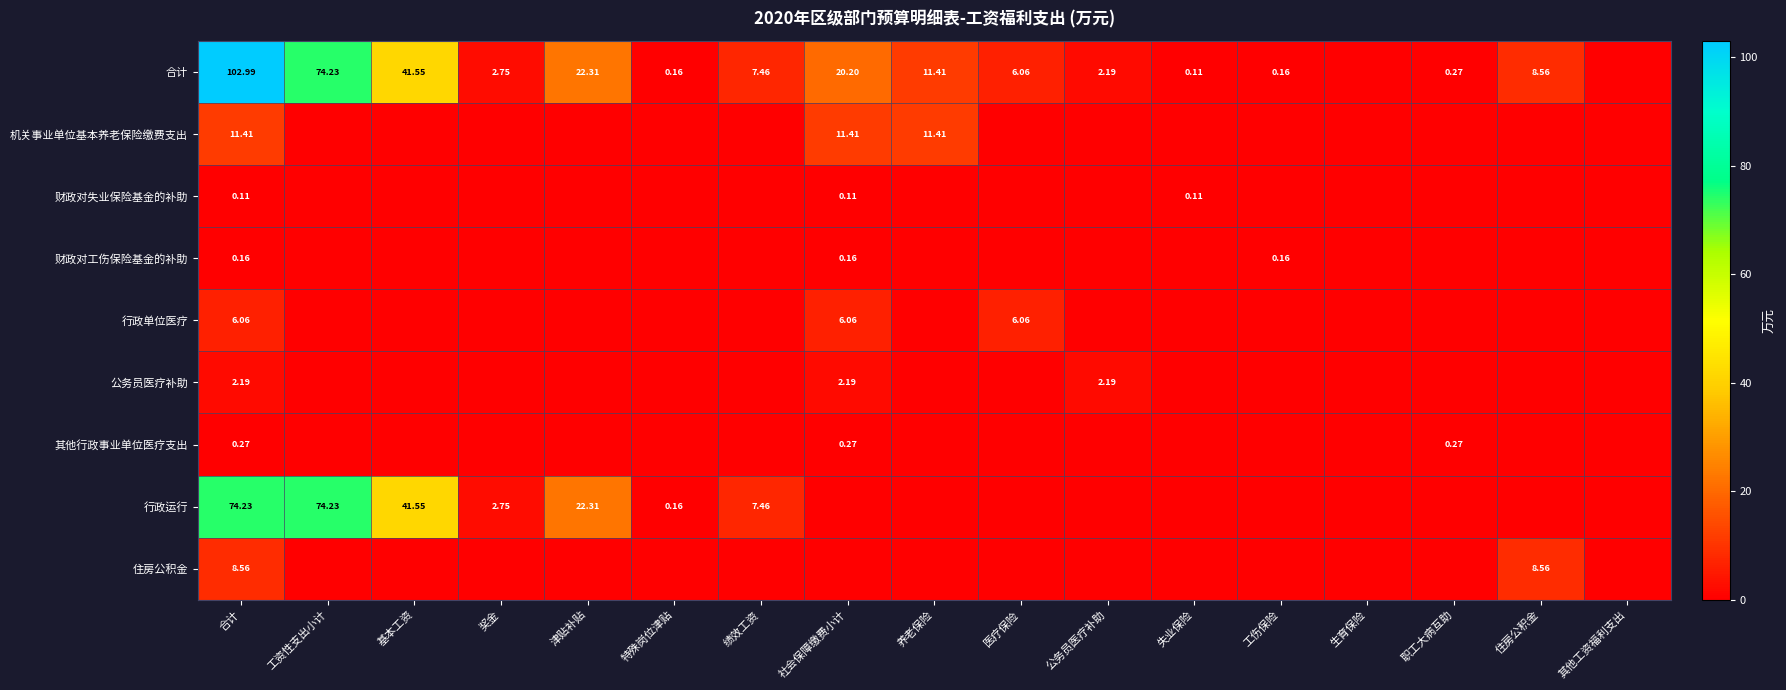

The 其他行政事业单位医疗支出 series shows 0.3 at 社会保障缴费小计. True or false?

True